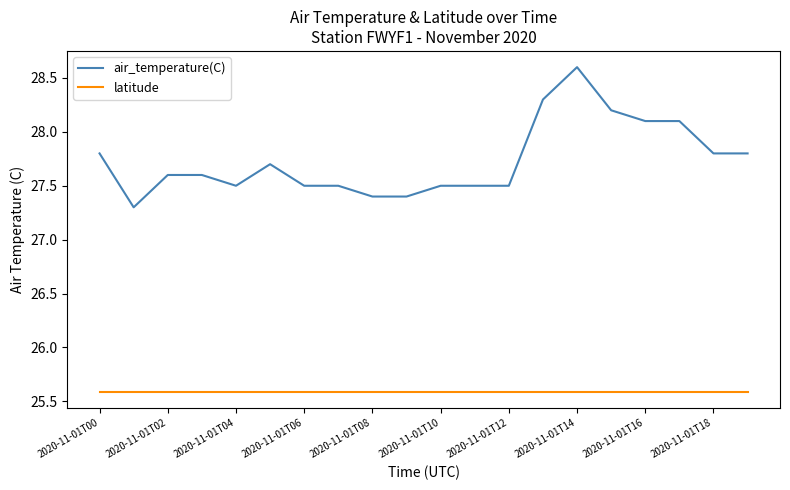

What is the difference between the maximum and second lowest values in the air_temperature(C) series?

1.2